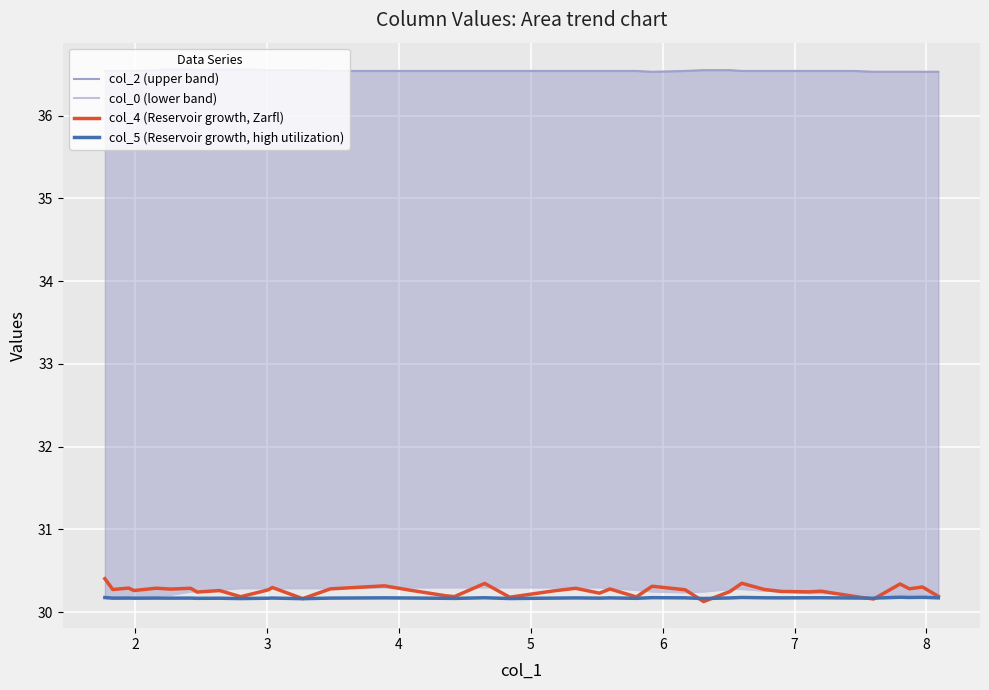

What is the sum of all col_4 (Reservoir growth, Zarfl) values?

1210.3